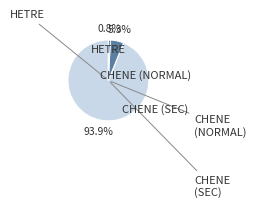

Does any single category account for the majority?

Yes